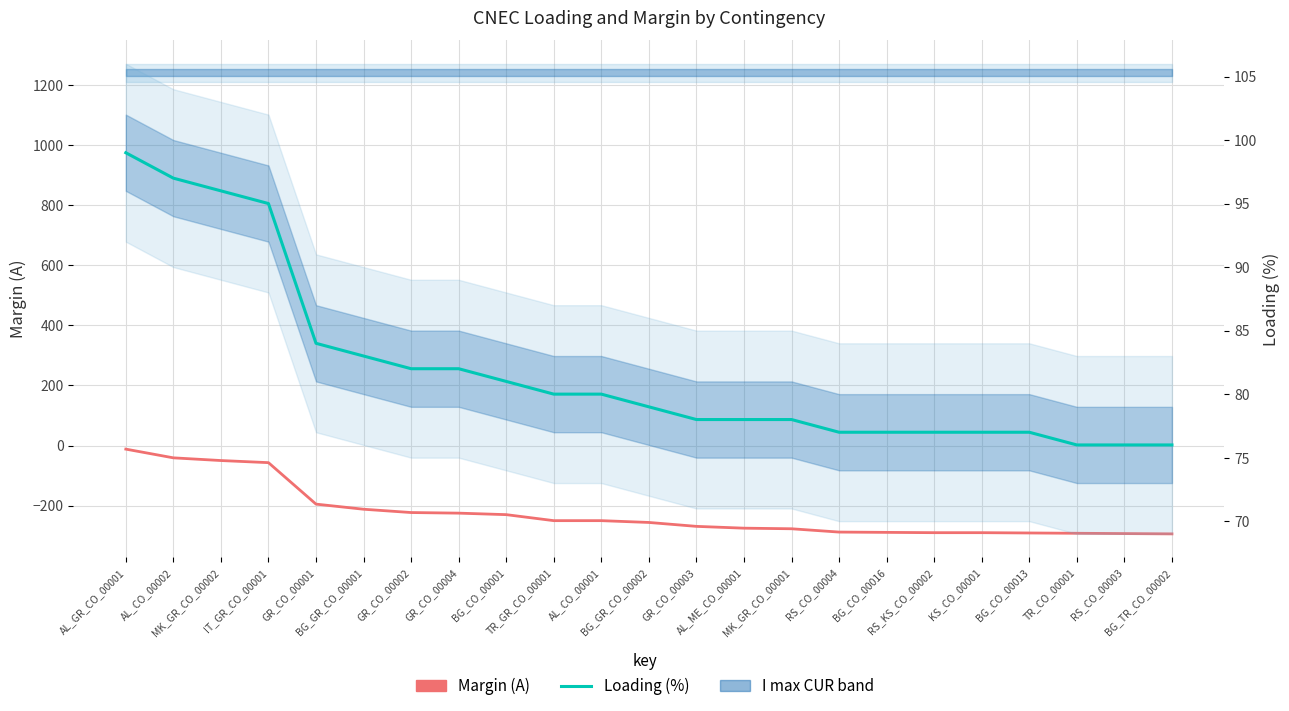

The Margin (A) series shows -230 at BG_CO_00001. True or false?

True